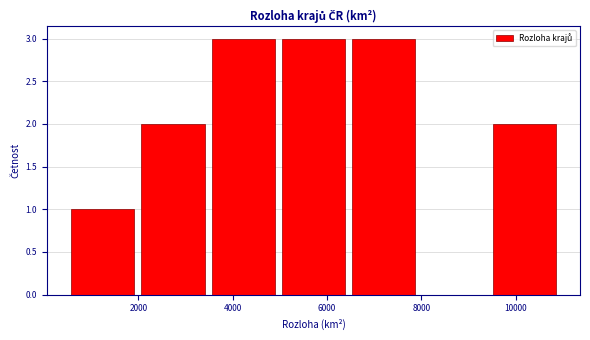

Reading left to right, transcribe this chart: for each bar, give the range it covers on the x-axis and its height. Neither the bar edges nor the heights are printed on the chart, so give them approximately, as read against the axes.

400 to 2000: 1
2000 to 3400: 2
3400 to 5000: 3
5000 to 6400: 3
6400 to 8000: 3
8000 to 9400: 0
9400 to 11000: 2